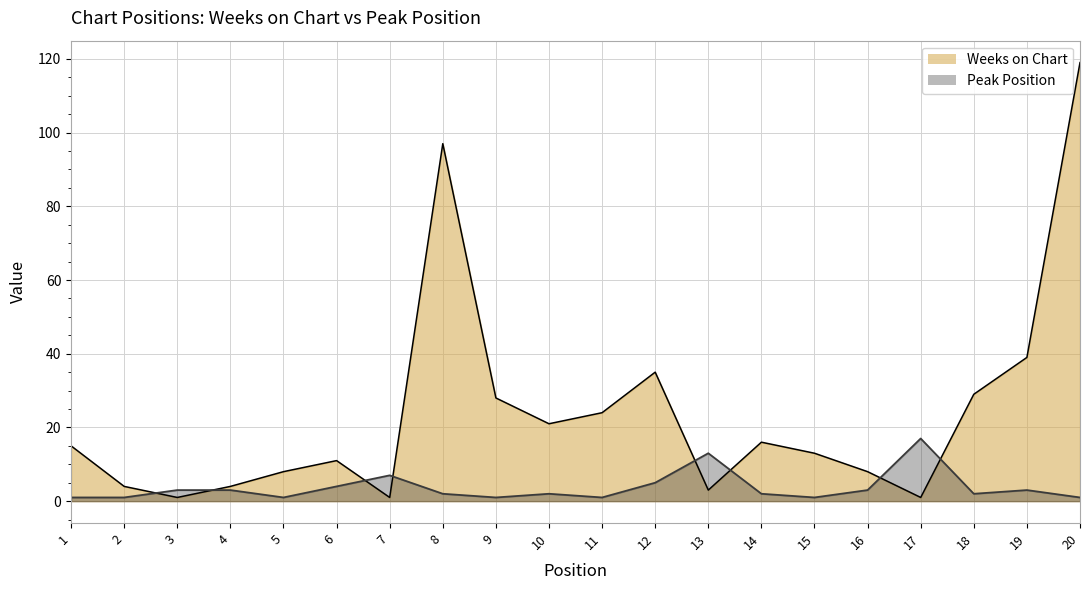

Does the chart display data point markers on the line(s)?

No